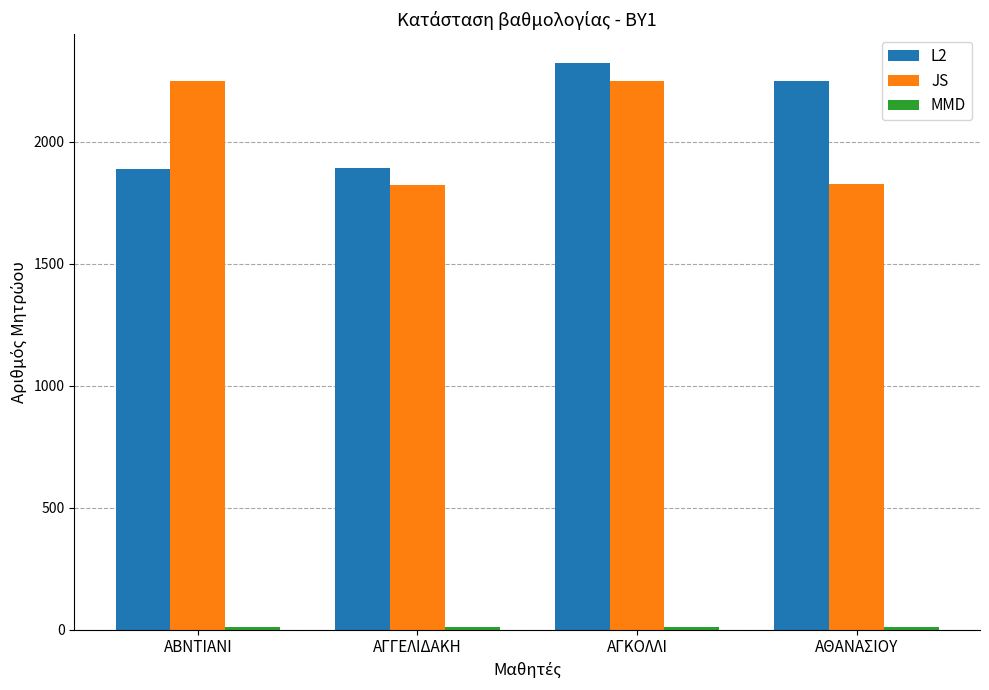

What is the highest value of the L2 series?

2325